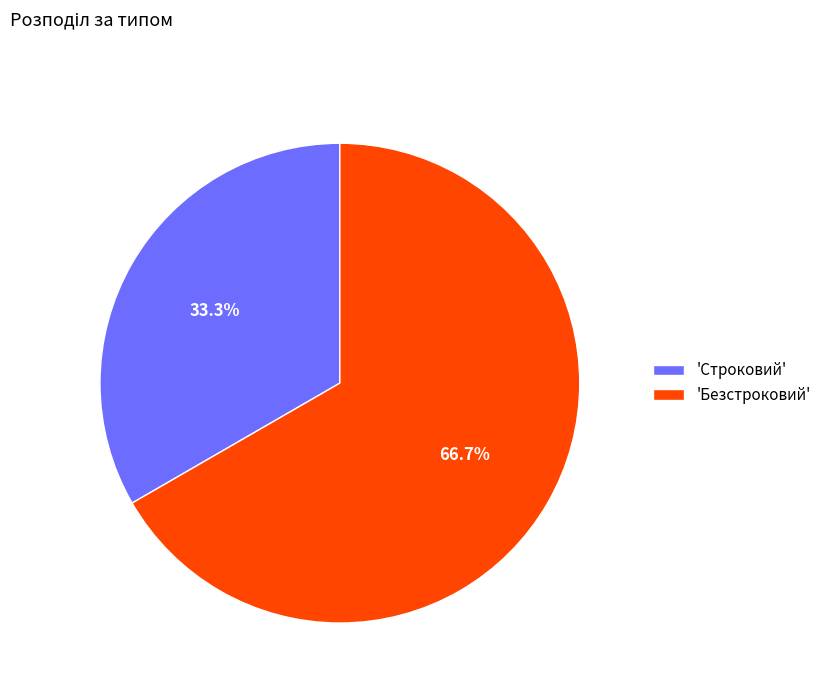

Which slice represents more than half of the pie?

'Безстроковий'